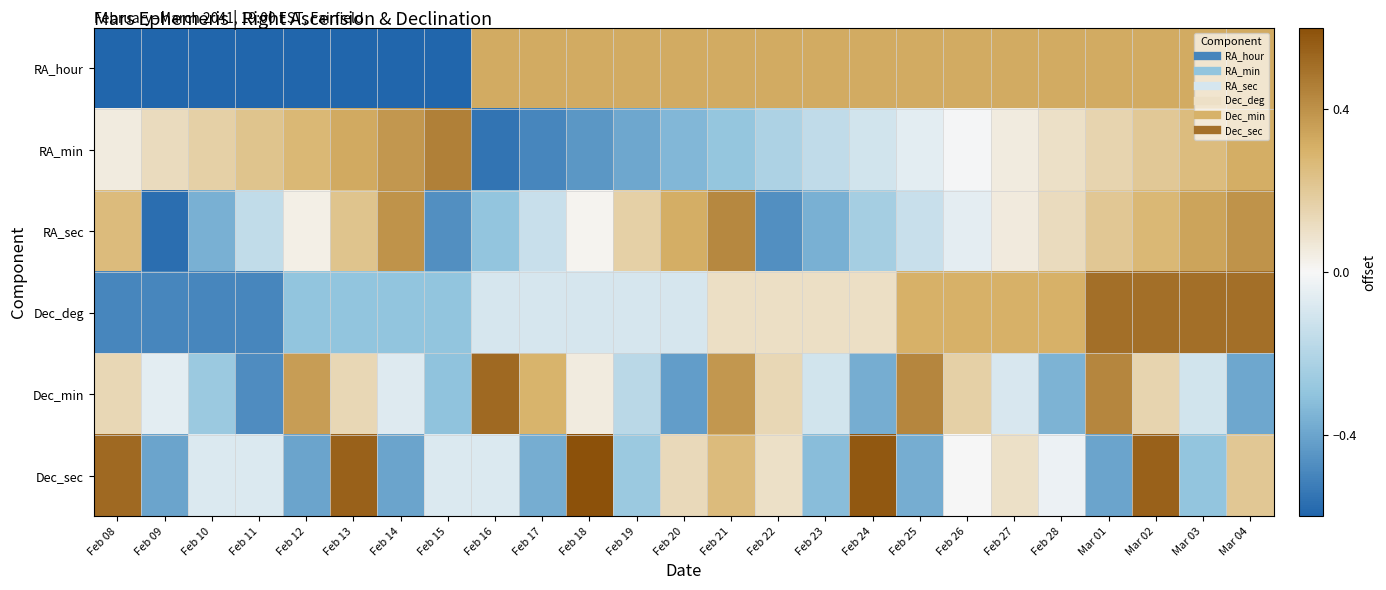

At which category is the sum across all series the highest?

Mar 02